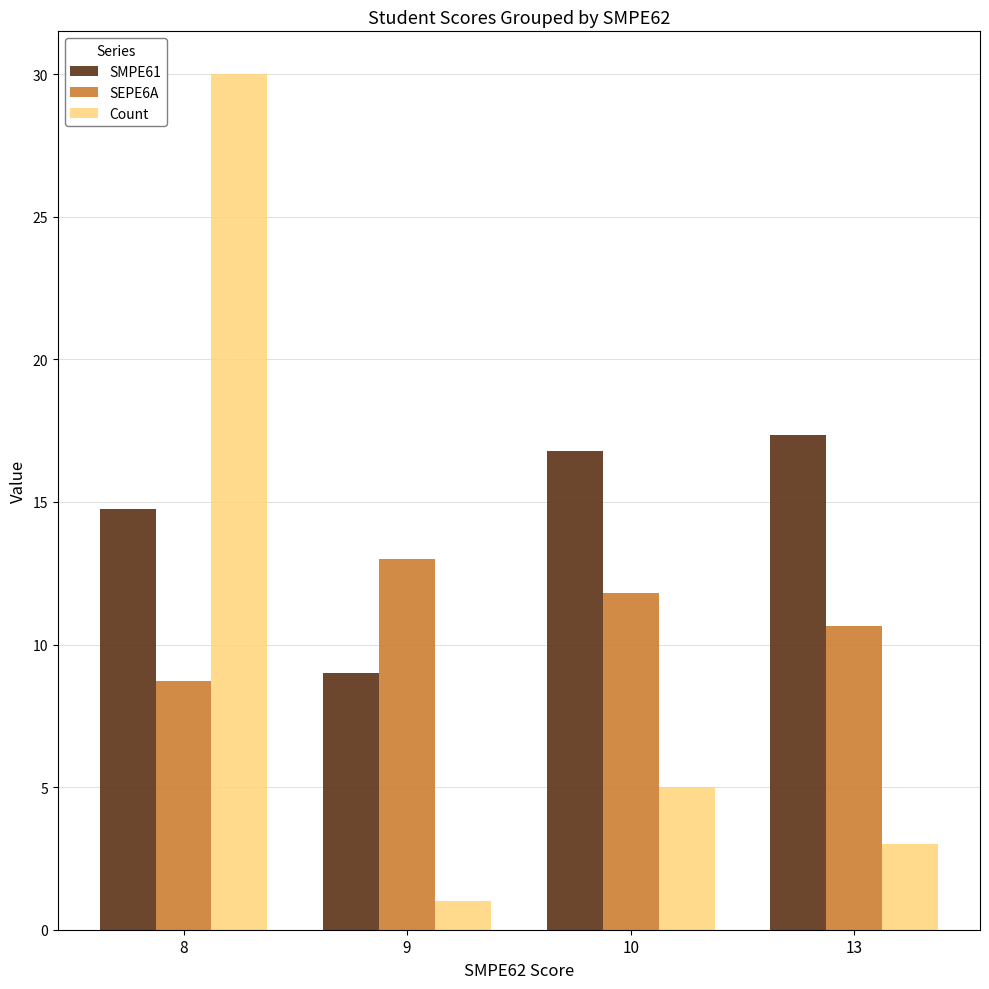

What is the sum of the SEPE6A values at 9 and 13?

23.7